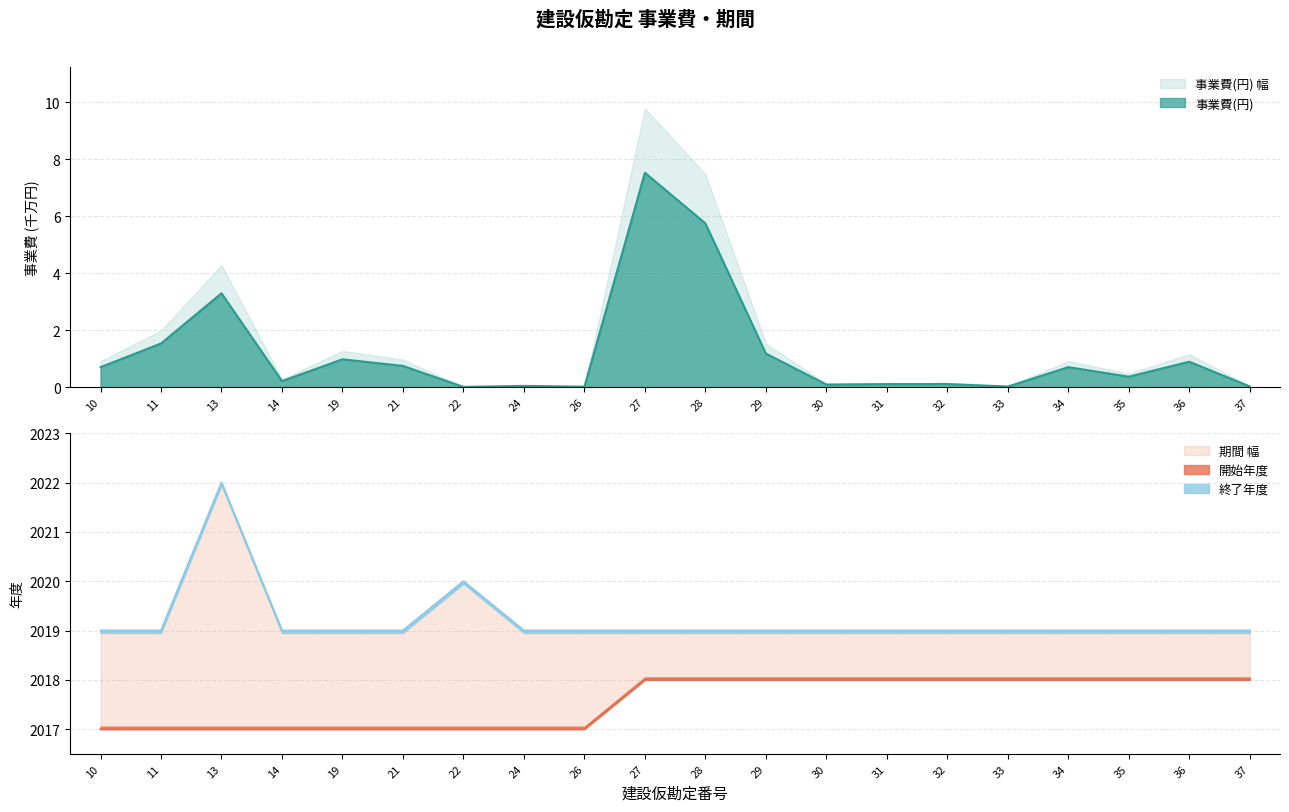

True or false: 開始年度 has more than 1 interior local peaks.

False